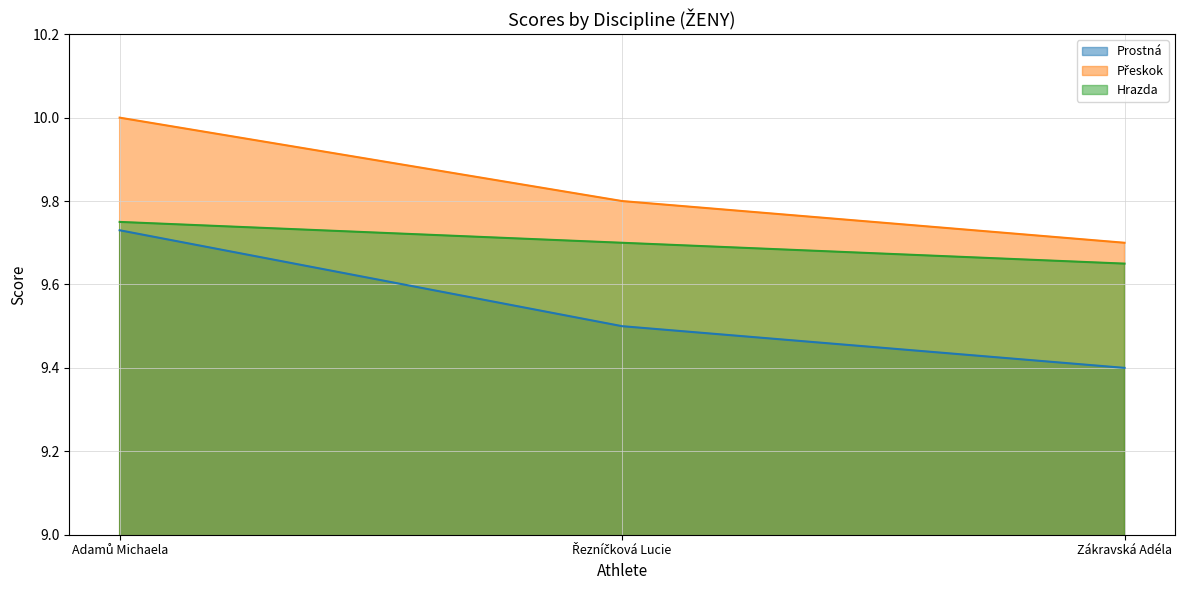

How many lines are shown in the chart?

3